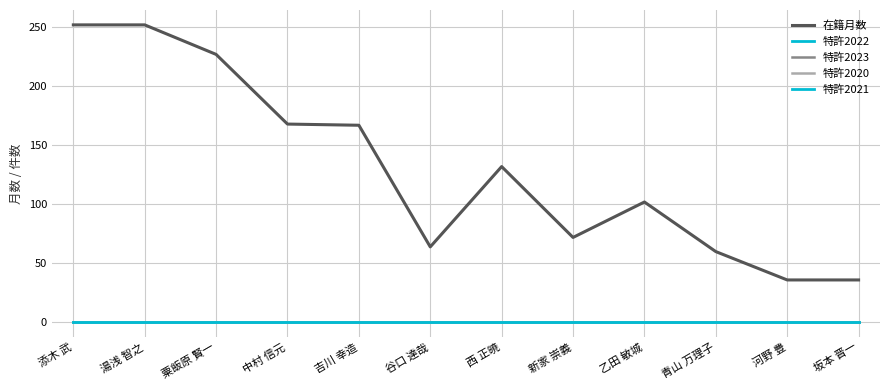

What is the difference between the 在籍月数 values at 乙田 敏城 and 吉川 幸造?

65